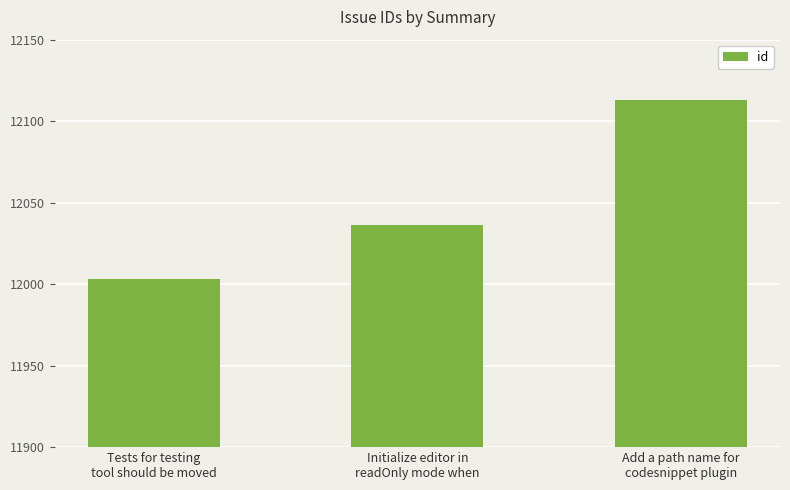

Rank the categories by value from lowest to highest.

Tests for testing
tool should be moved, Initialize editor in
readOnly mode when, Add a path name for
codesnippet plugin